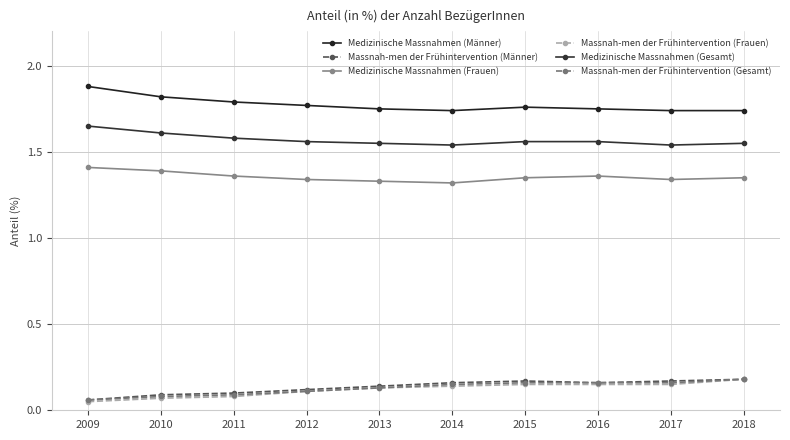

How many interior local valleys does the Medizinische Massnahmen (Gesamt) series have?

2